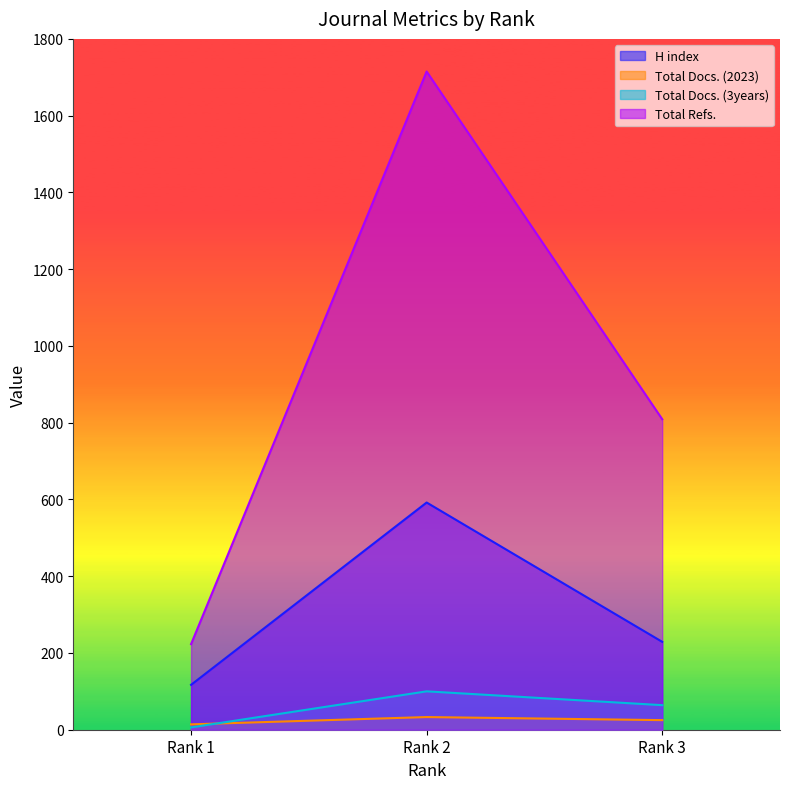

How many data points in Total Refs. are above 809?

1